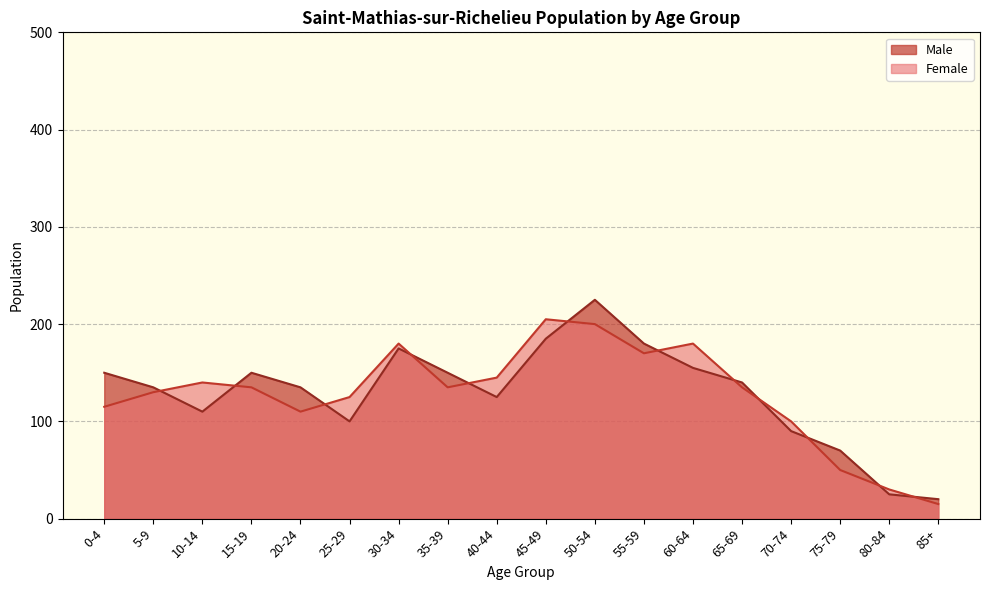

True or false: Female has a value of 200 at 50-54.

True